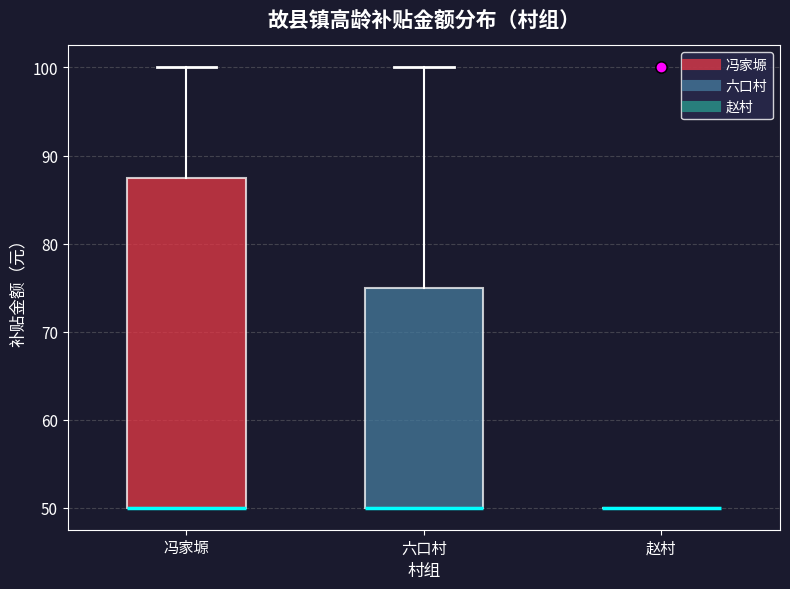

Which box is the tallest, from its lower edge to its upper edge?

冯家塬